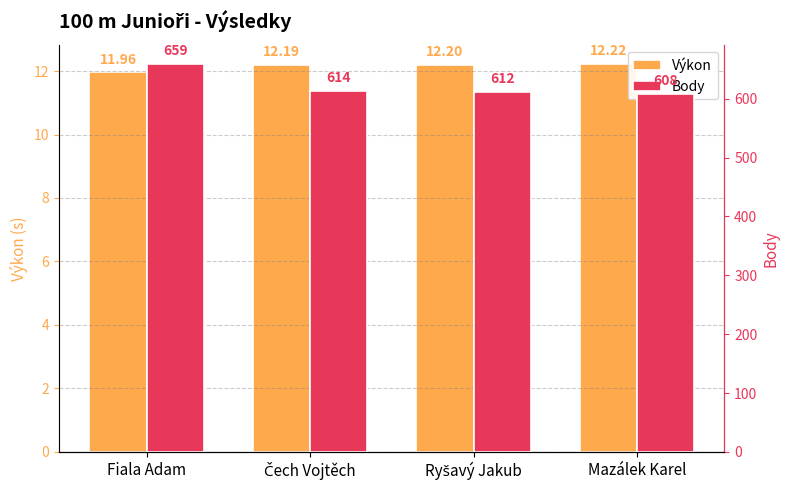

At which label does Výkon first exceed 12?

Čech Vojtěch